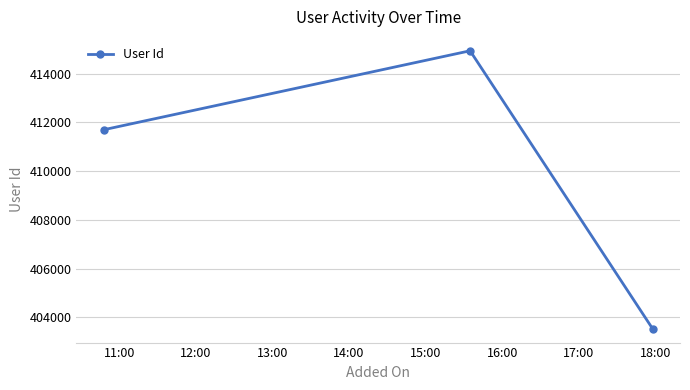

What is the difference between the maximum and minimum values?

11405